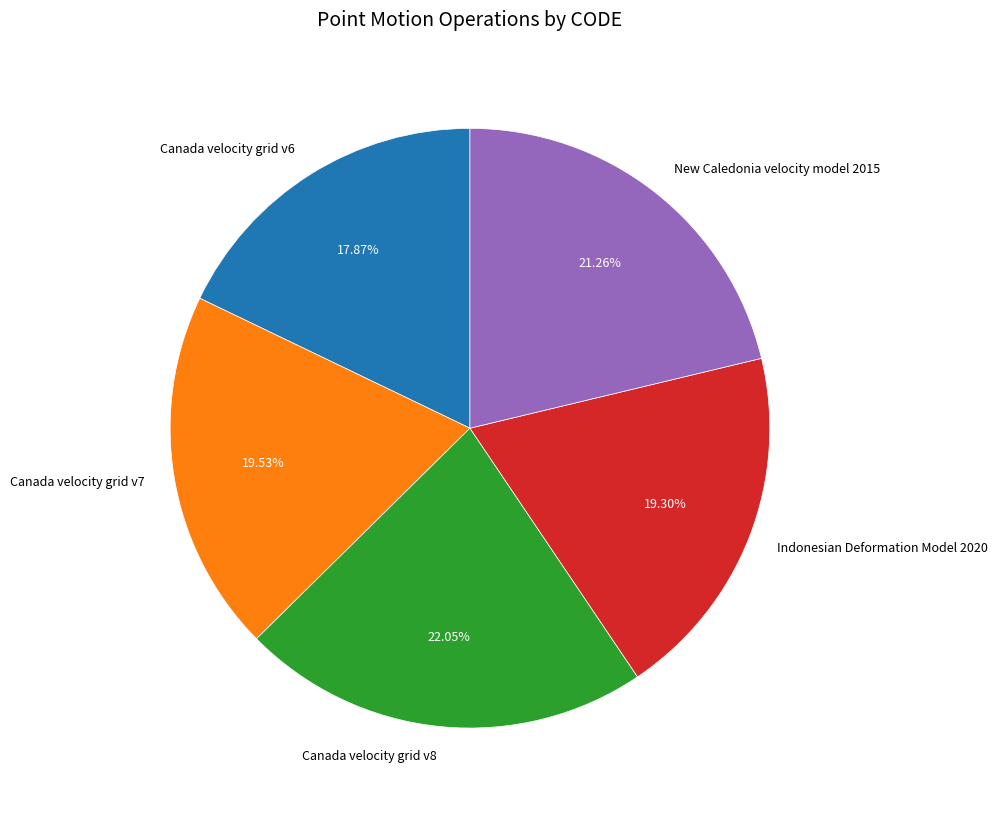

Which slice is the largest?

Canada velocity grid v8